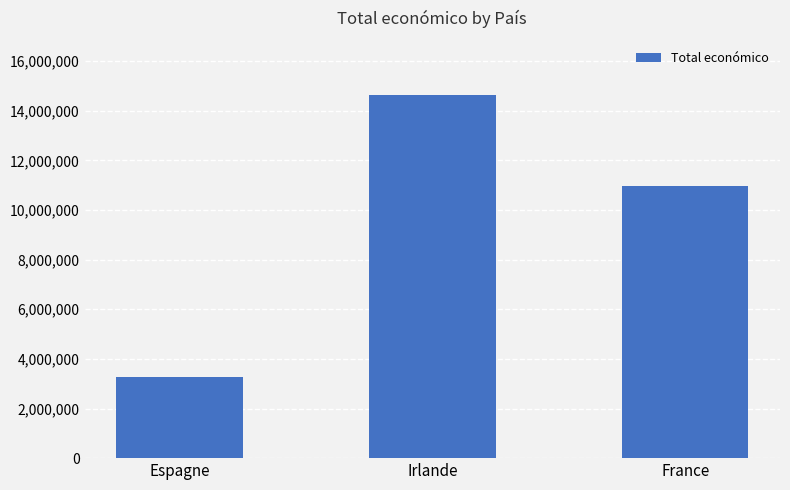

The chart shows a value of 3287813 at Espagne. True or false?

True